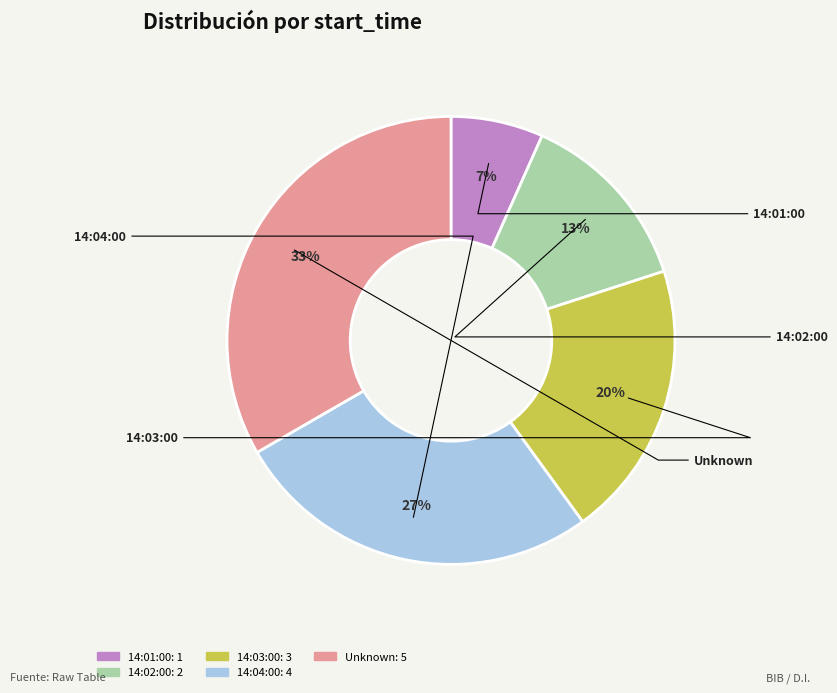

Is there a majority slice in this chart?

No